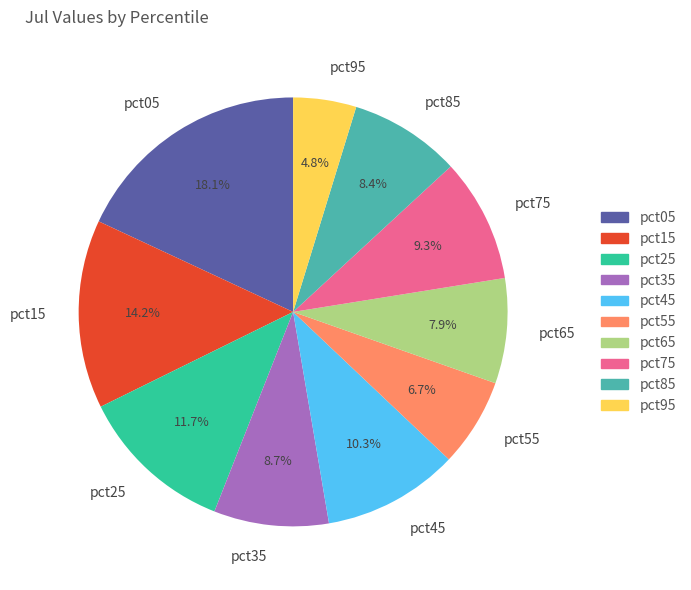

What is the smallest slice in the pie chart?

pct95